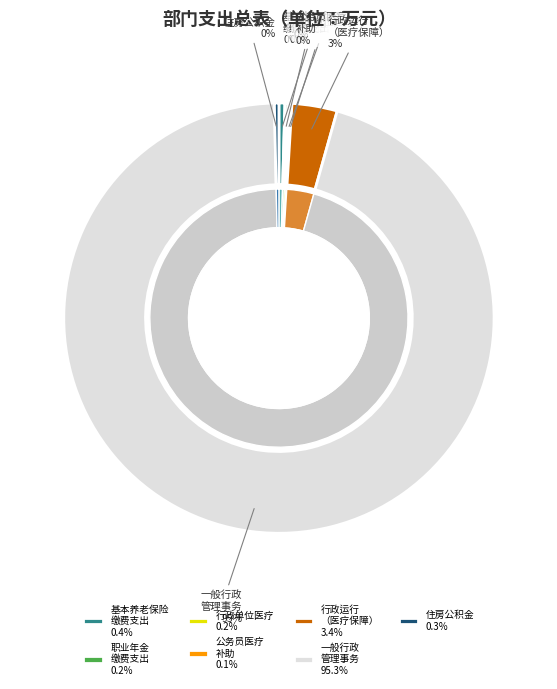

How many slices are in this pie chart?

7